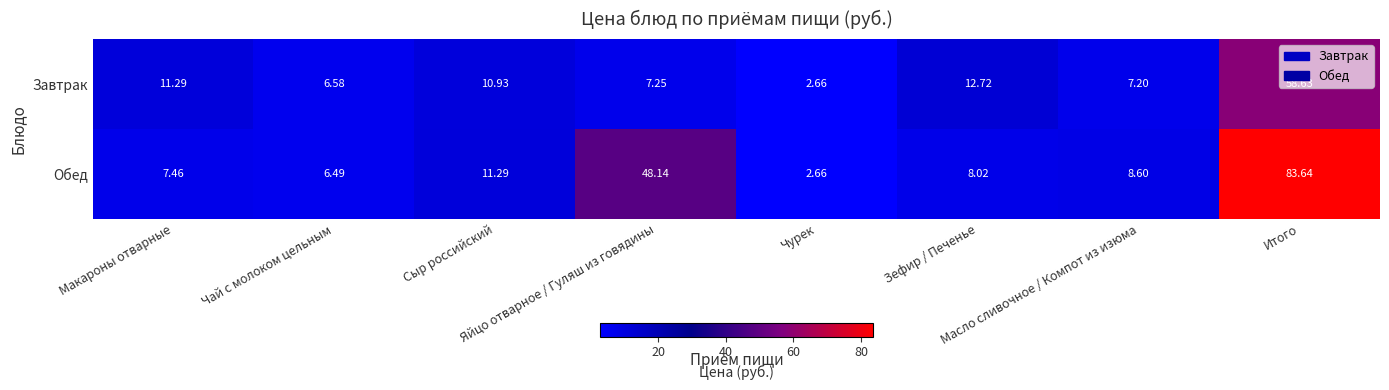

Rank the series by their average value, from highest to lowest.

Обед, Завтрак